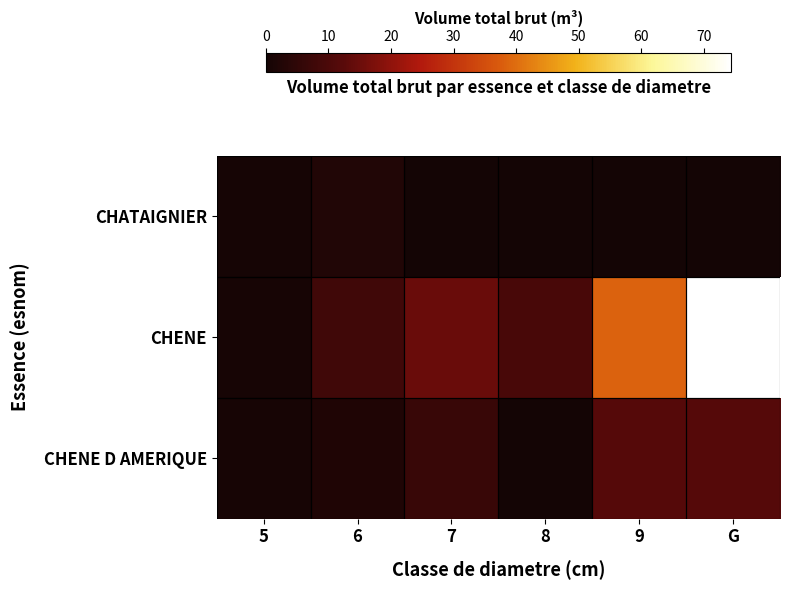

Which series has the largest total across all categories?

CHENE